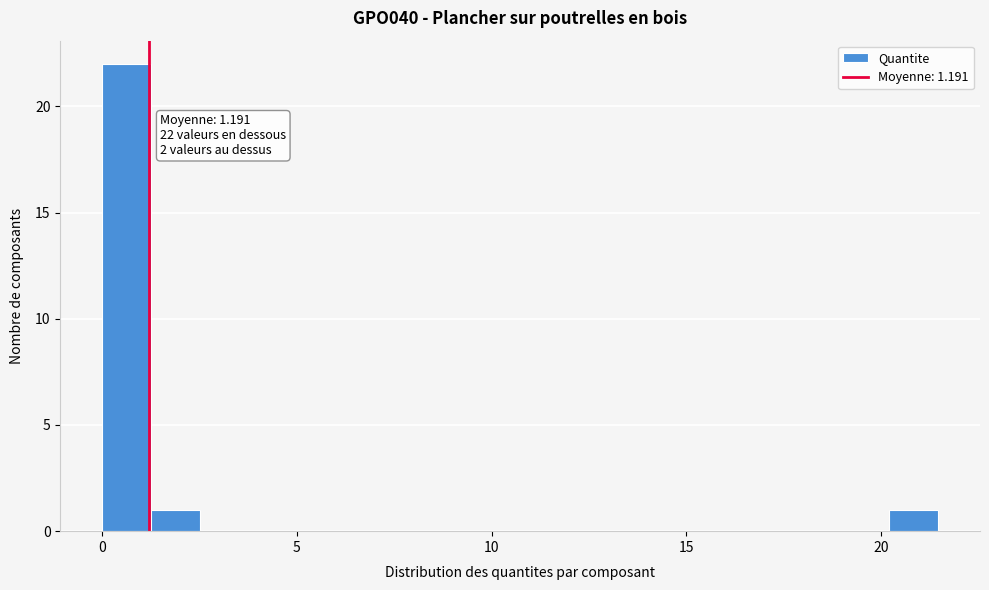

Around what value on the x-axis is the tallest bar? Give the approximate position of its centre, as read against the axis.

0.5